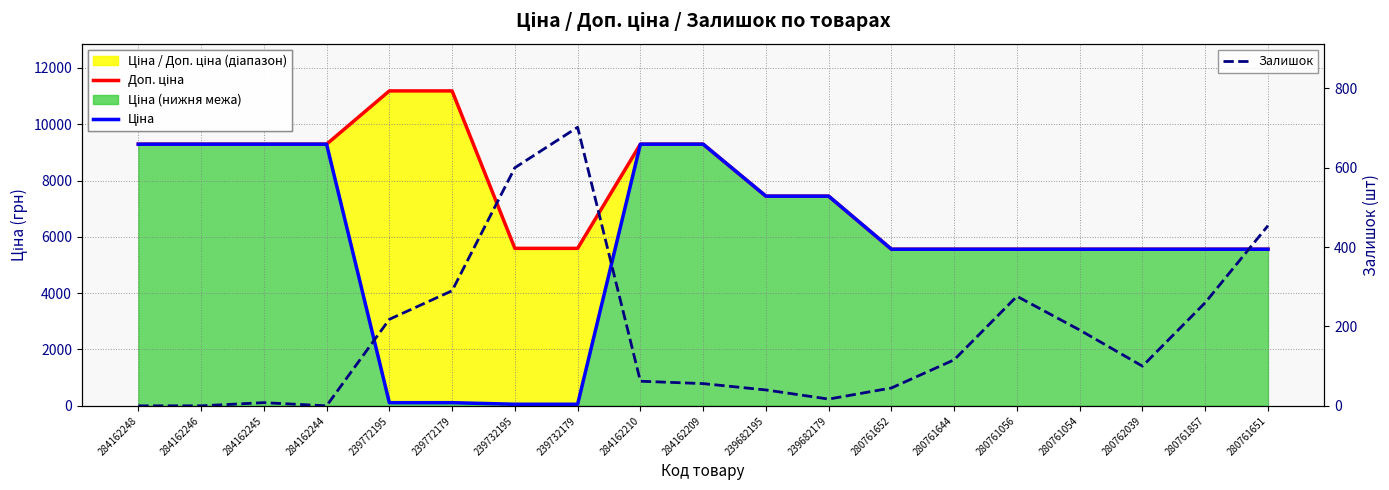

Rank the series by their average value, from lowest to highest.

Залишок, Ціна, Доп. ціна